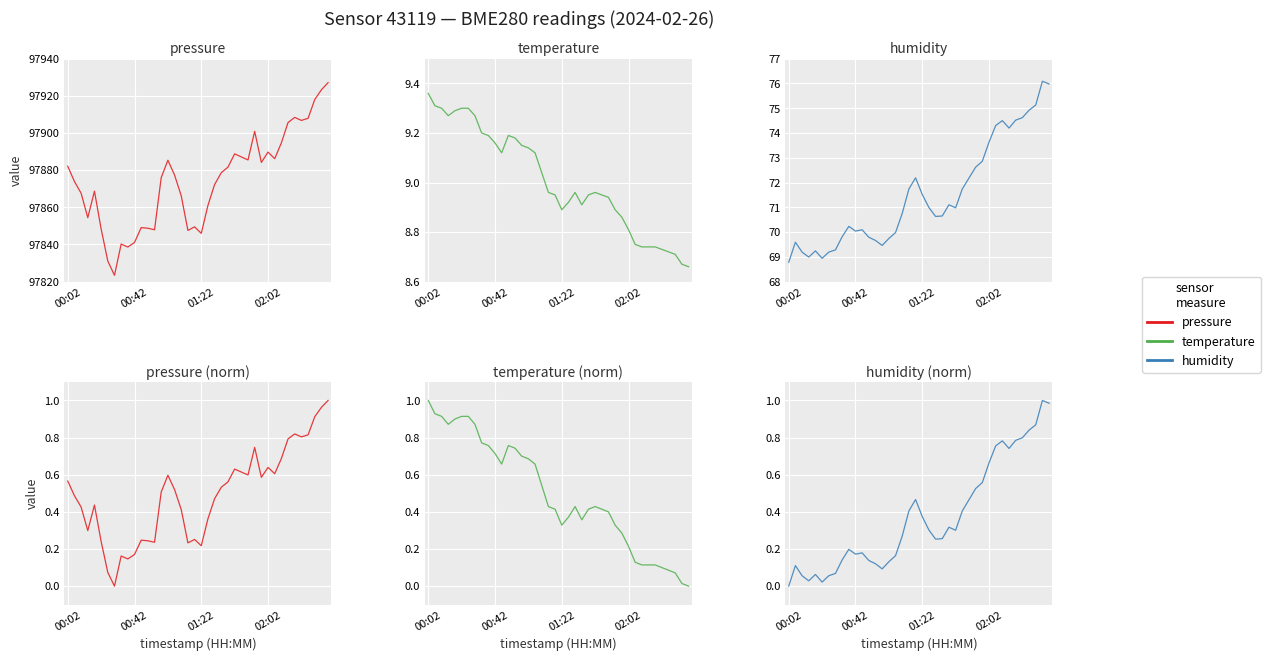

What is the spread (max minus min) of values at 14?

97875.9